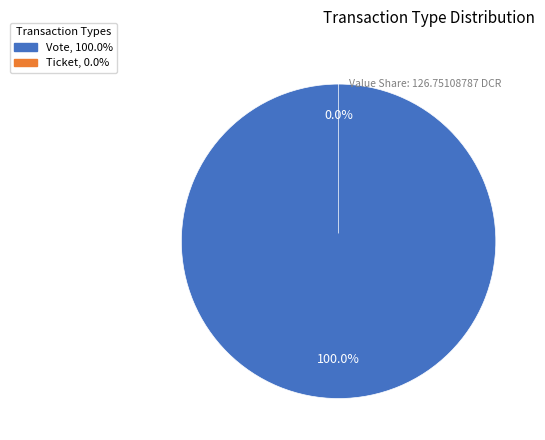

Is it true that Vote is 100% of the pie?

True